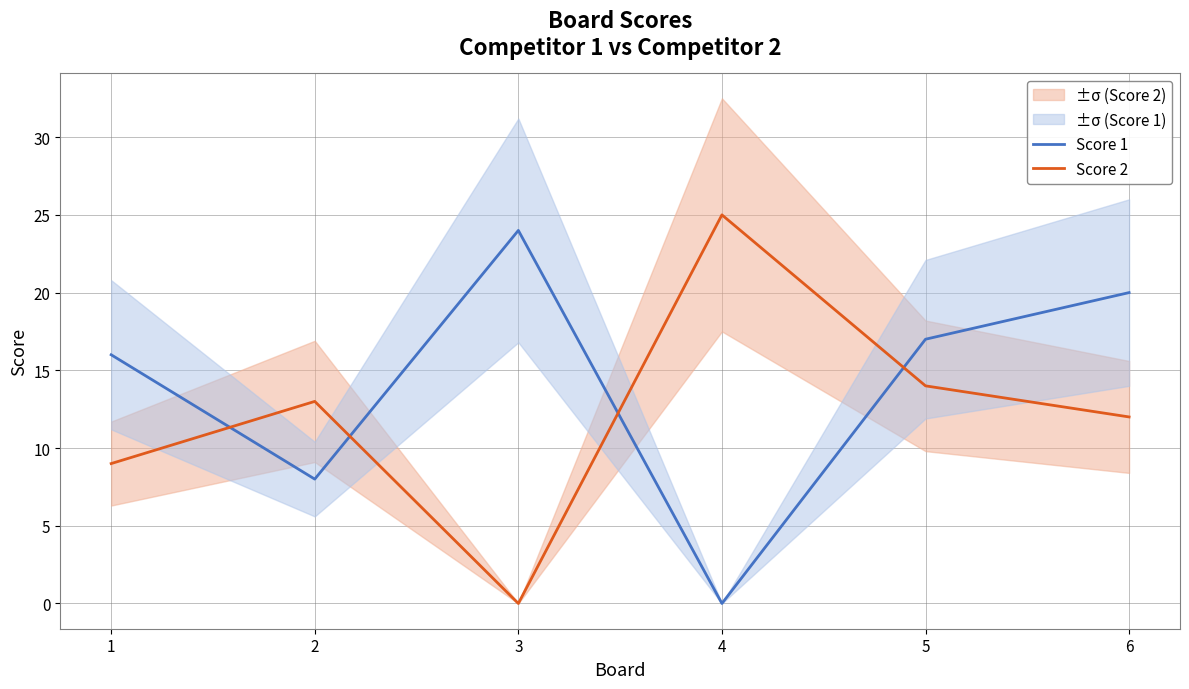

Does the chart have visible grid lines?

Yes